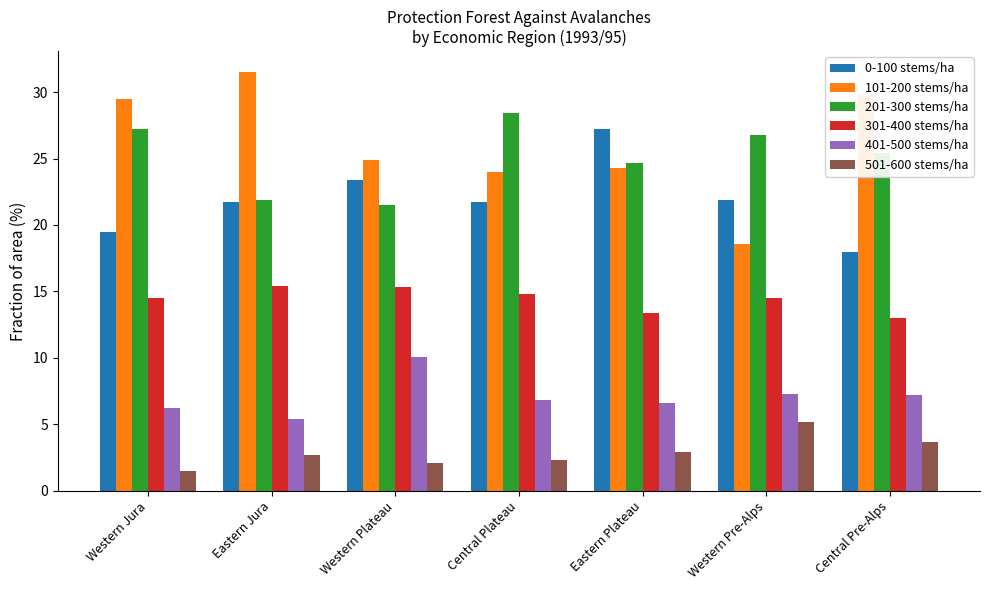

What is the average value of the 201-300 stems/ha series?

25.1